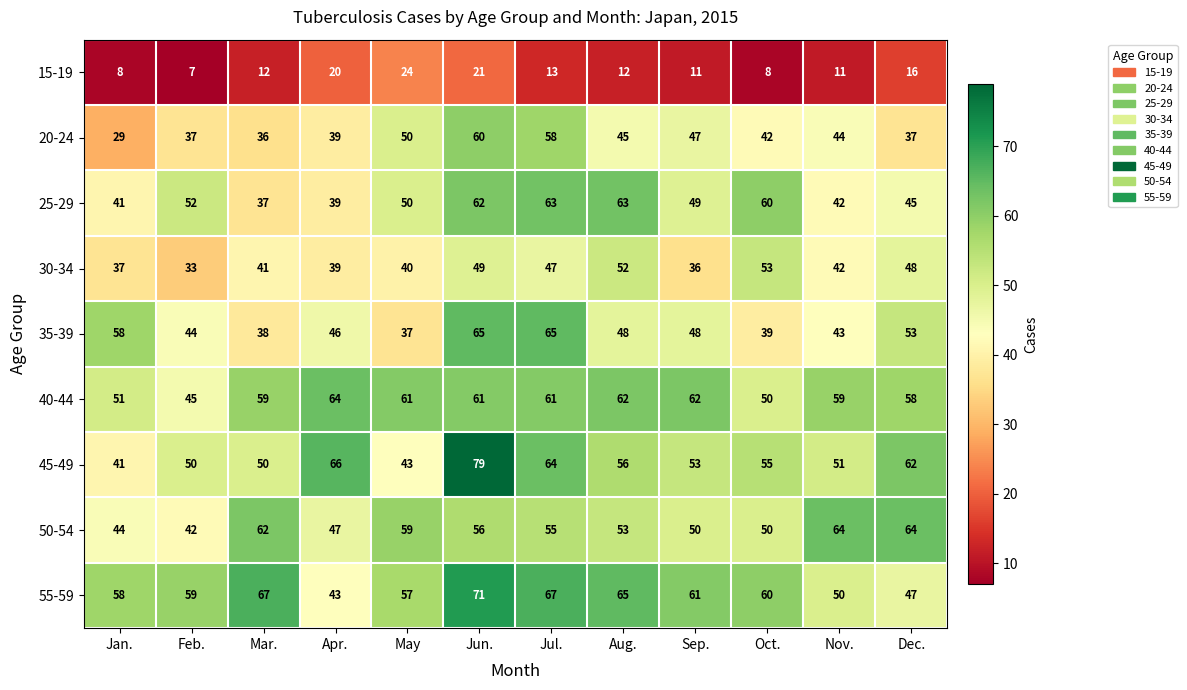

Where is 40-44 nearest to the value 54?

Jan.